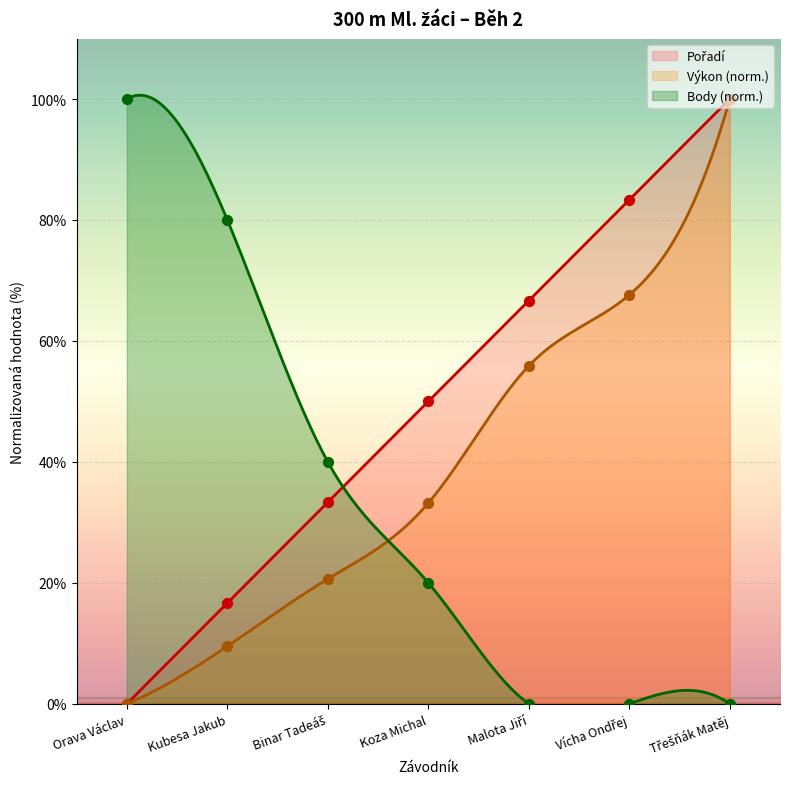

Which series contains the highest Y value?

Pořadí